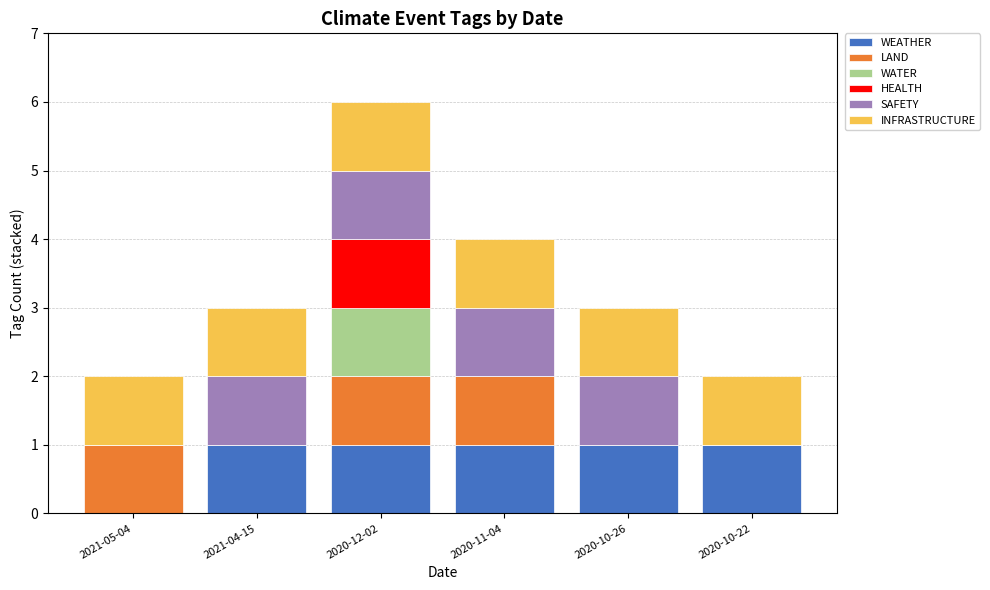

What is the total value across all series at 2021-04-15?

3